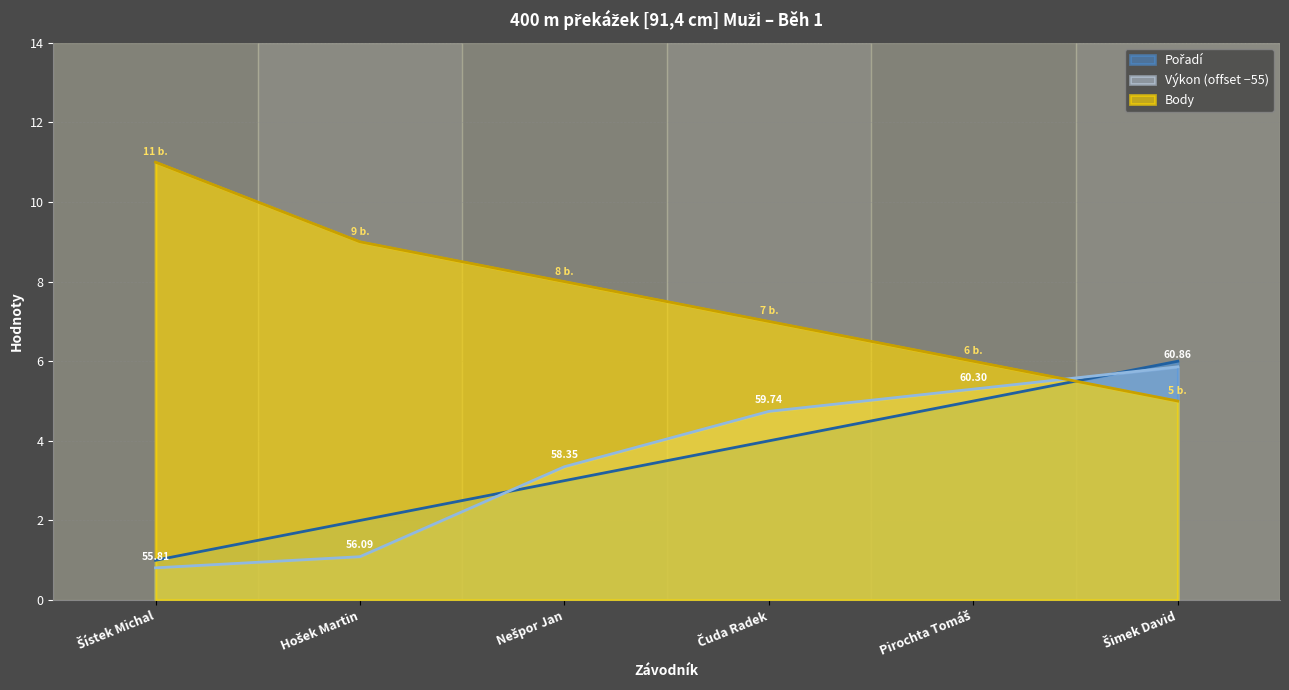

Reading left to right, extract all data points from this chart.

Pořadí: Šístek Michal=1.0	Hošek Martin=2.0	Nešpor Jan=3.0	Čuda Radek=4.0	Pirochta Tomáš=5.0	Šimek David=6.0
Výkon: Šístek Michal=0.8	Hošek Martin=1.1	Nešpor Jan=3.4	Čuda Radek=4.7	Pirochta Tomáš=5.3	Šimek David=5.9
Body: Šístek Michal=11.0	Hošek Martin=9.0	Nešpor Jan=8.0	Čuda Radek=7.0	Pirochta Tomáš=6.0	Šimek David=5.0